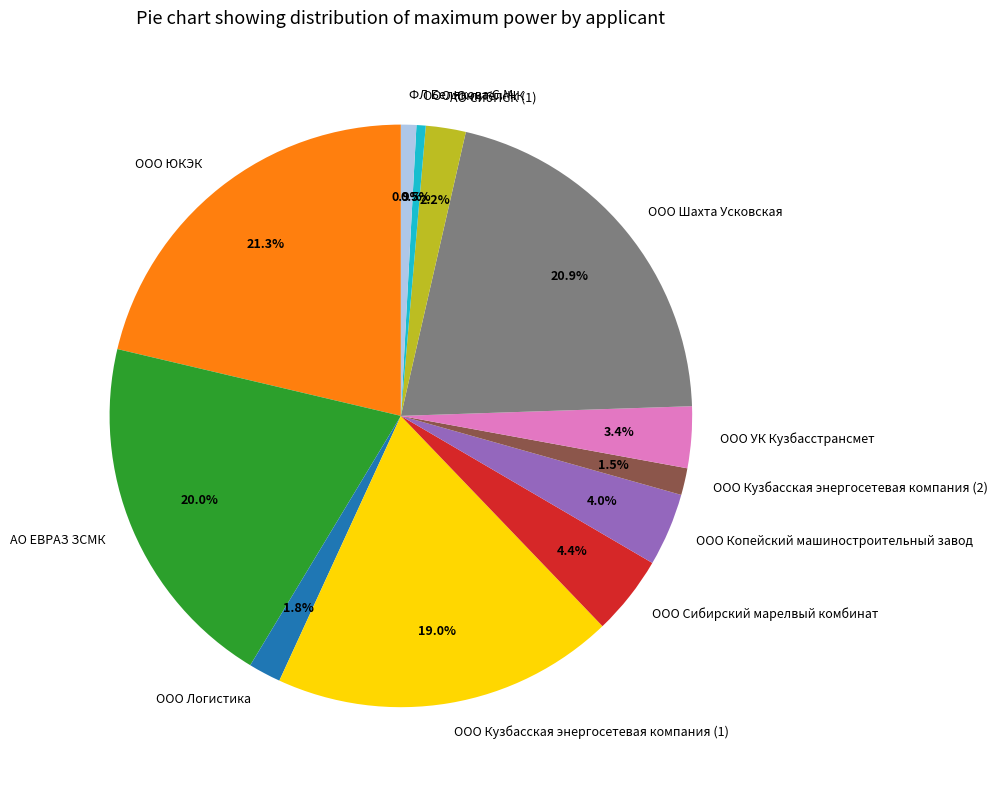

Approximately how many times larger is the value at ООО УК Кузбасстрансмет compared to ООО Сибирский марелвый комбинат?

0.8